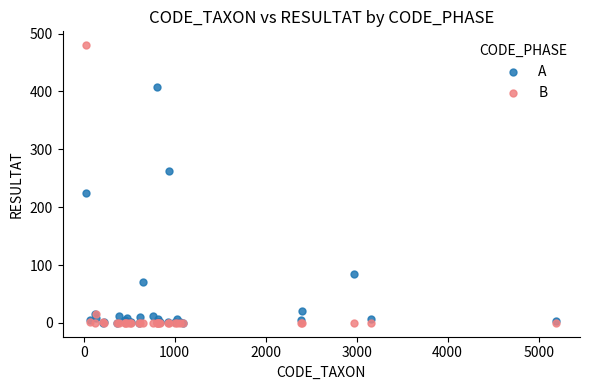

In the B series, what Y value is closest to 240?

15